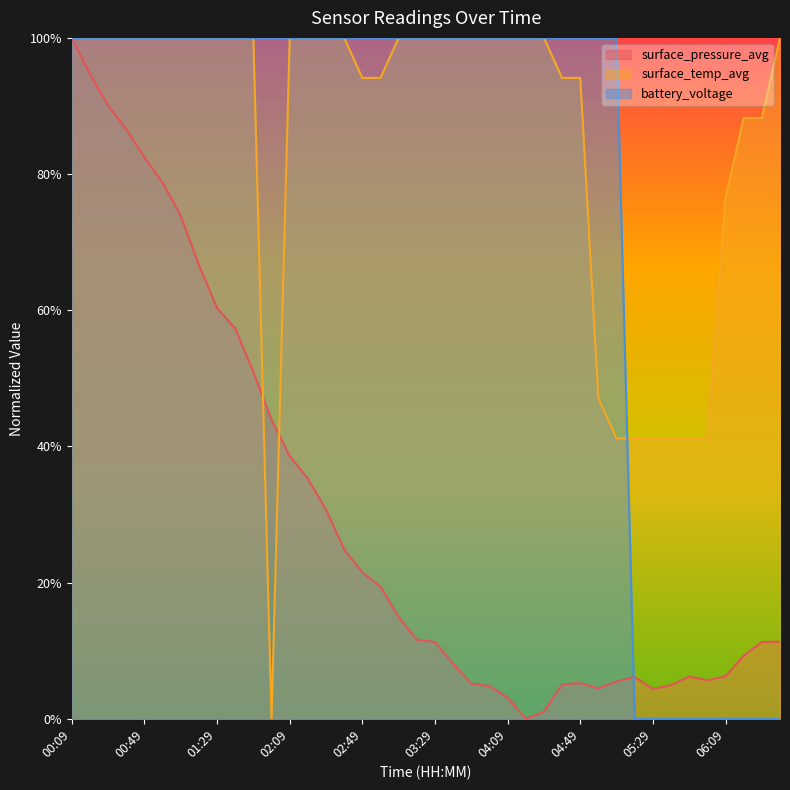

How many times do battery_voltage and surface_temp_avg cross each other?

1